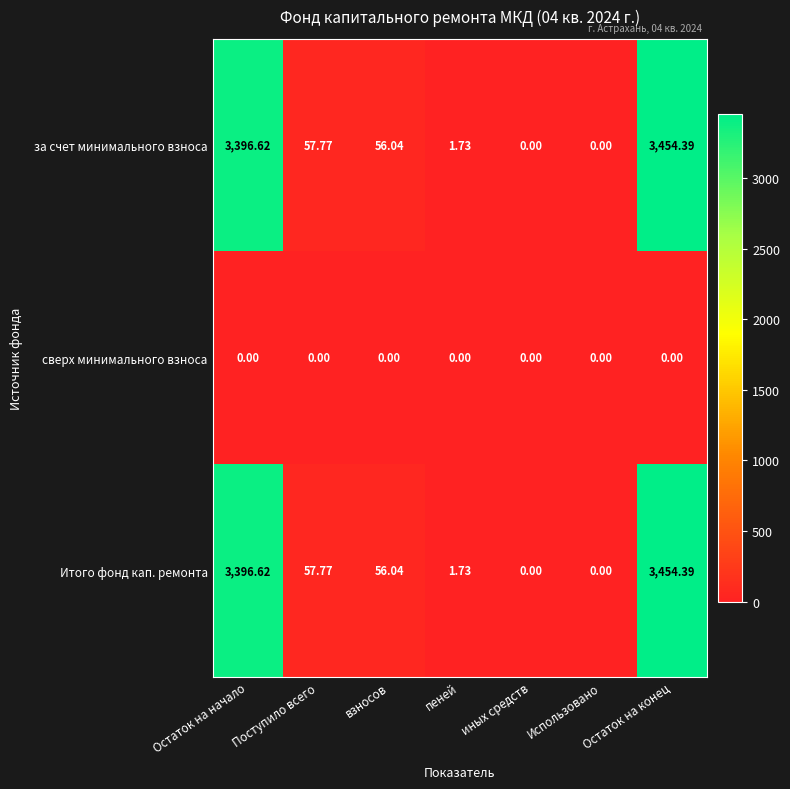

At which category is the sum across all series the highest?

Остаток на конец